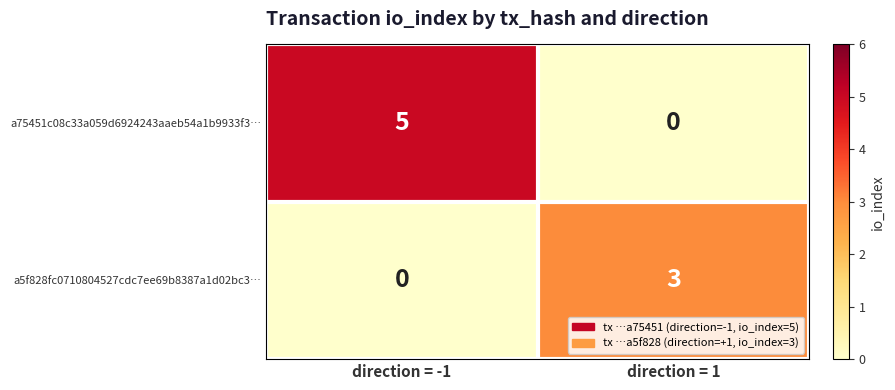

At direction = -1, list the series in order from smallest to largest.

a5f828fc0710804527cdc7ee69b8387a1d02bc3…, a75451c08c33a059d6924243aaeb54a1b9933f3…